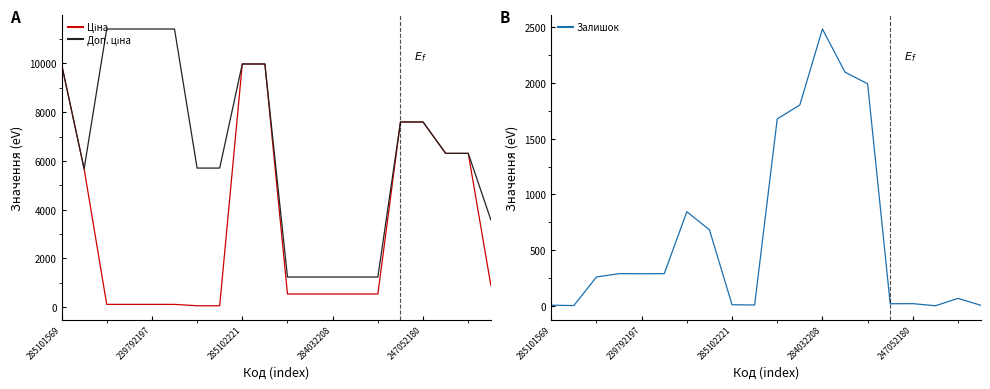

Does the chart have visible grid lines?

No